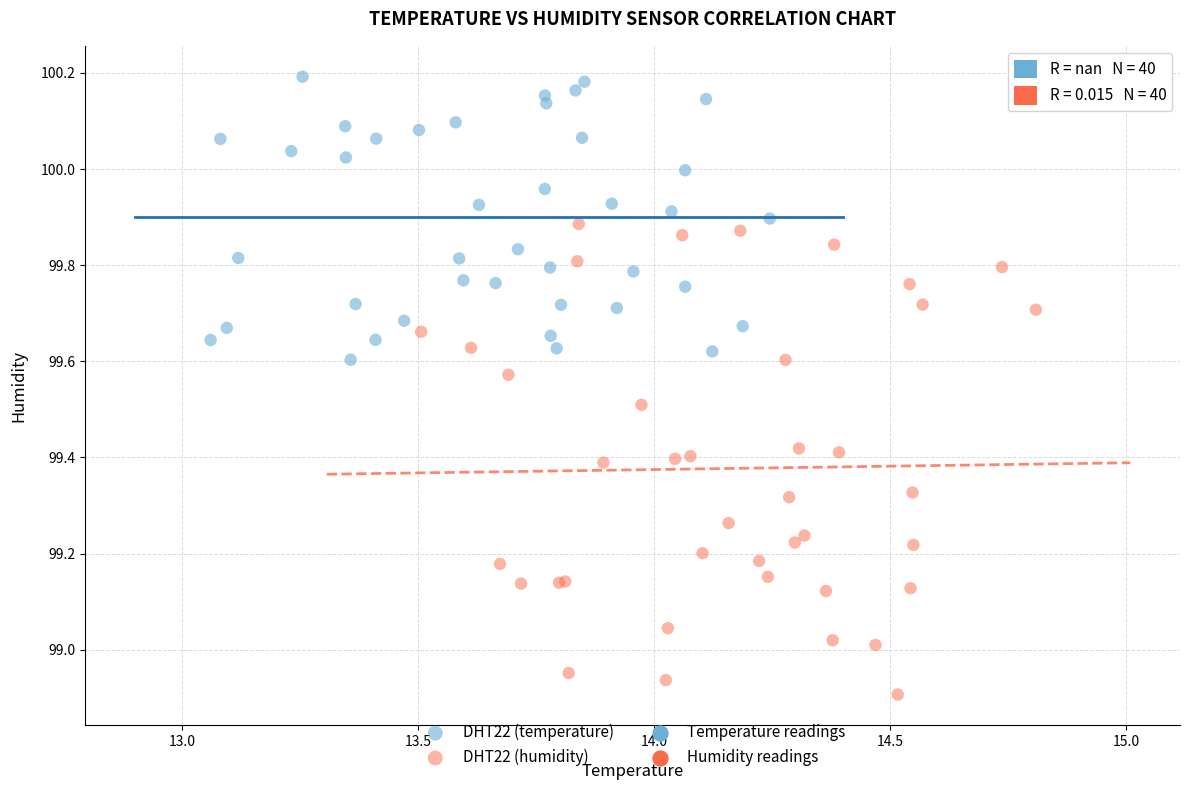

Which series reaches the minimum Y coordinate?

DHT22 (humidity)